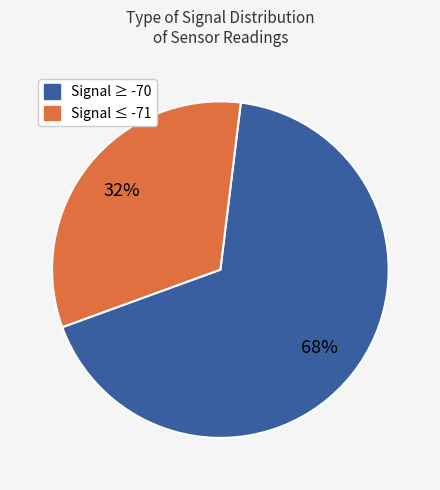

To the nearest percent, what is the average slice percentage?

50%